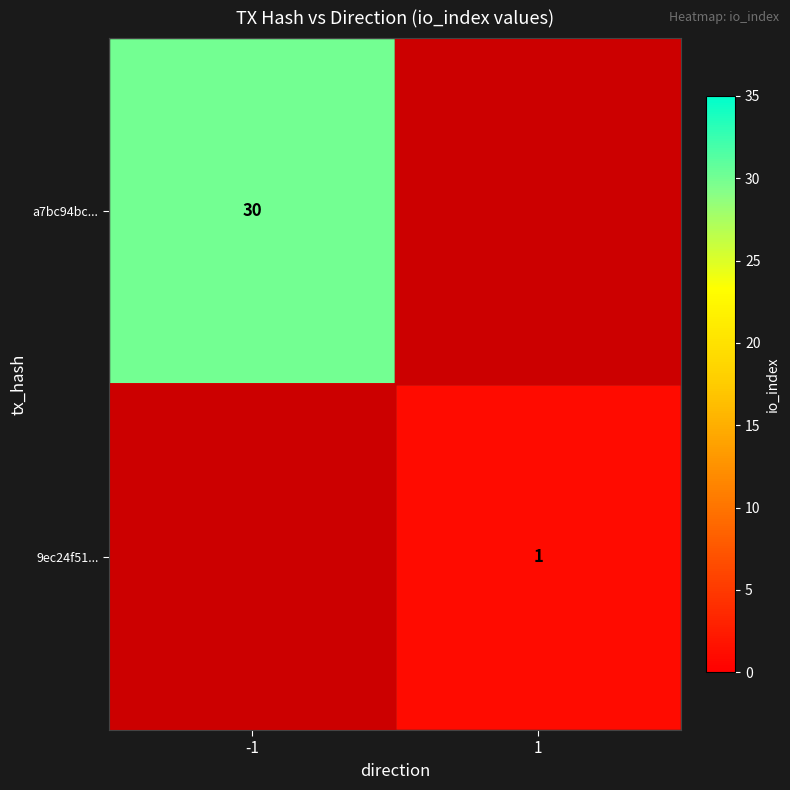

What is the sum of the a7bc94bc... values at 1 and -1?

30